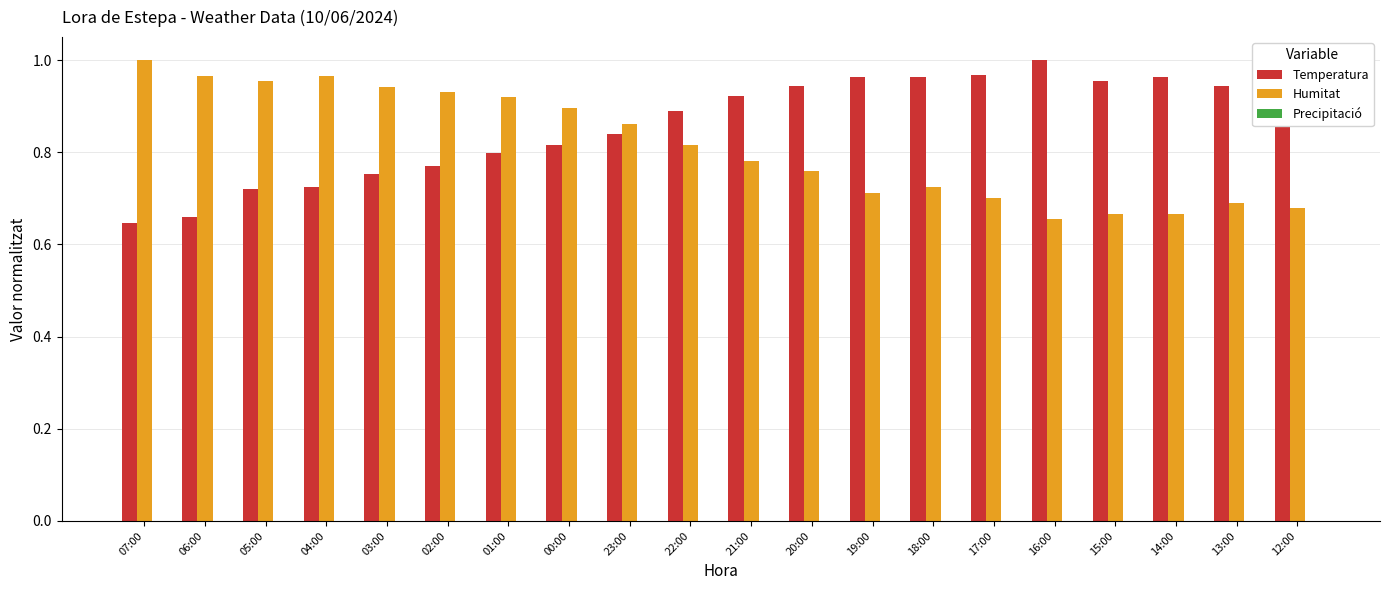

What is the total value across all series at 01:00?

1.7